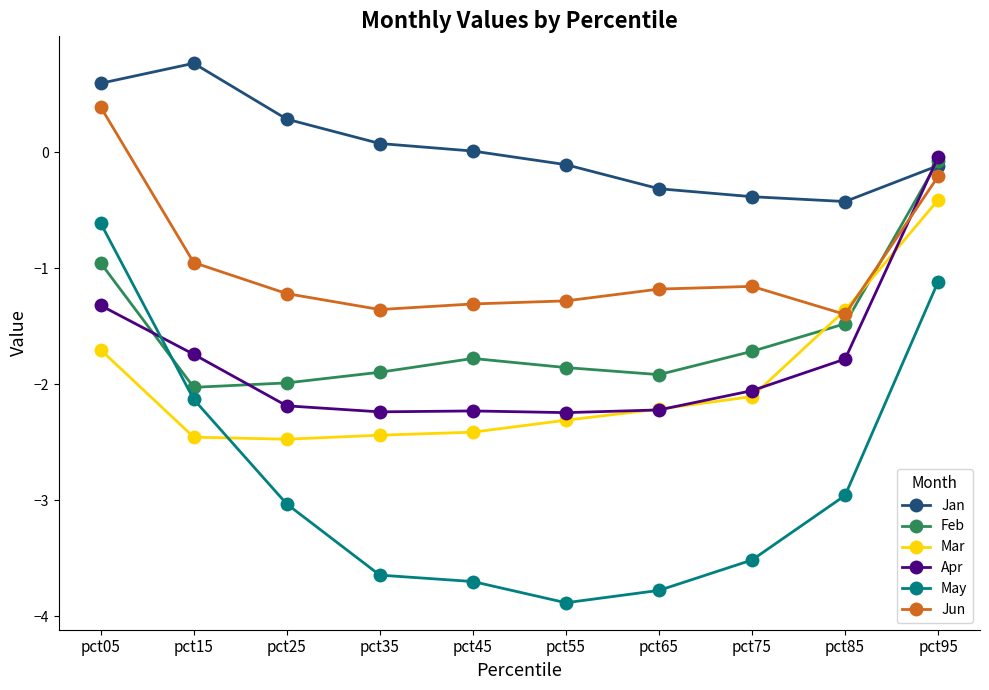

How many lines are shown in the chart?

6